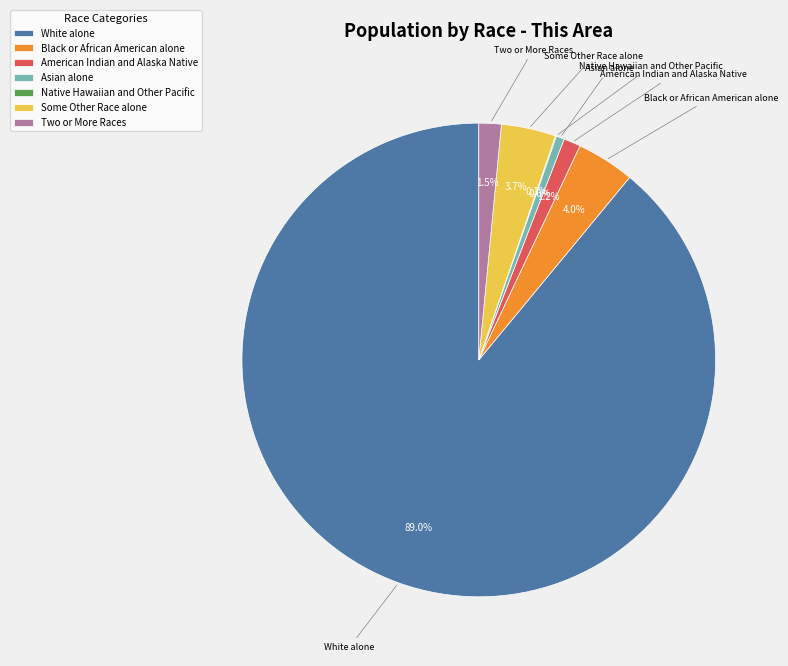

What is the majority slice?

White alone